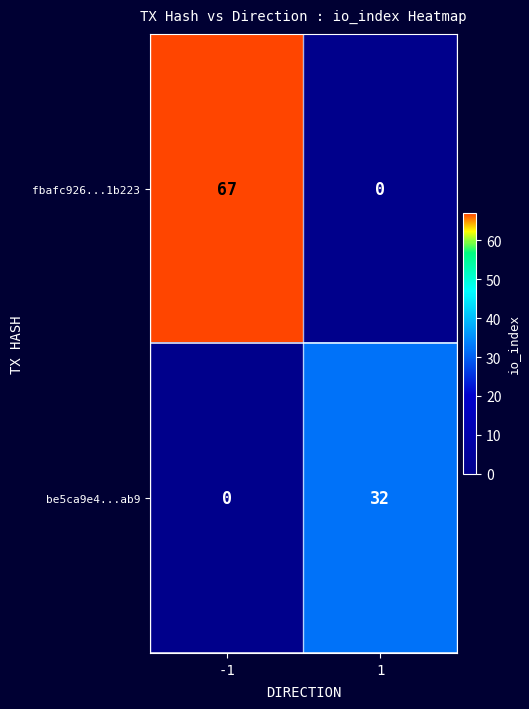

What is the spread (max minus min) of values at 1?

32